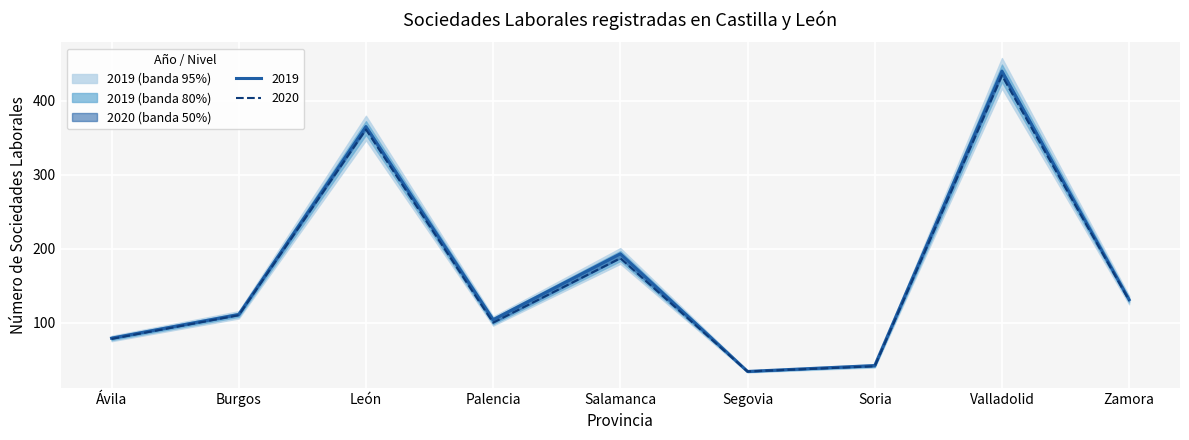

What is the total value across all series at Salamanca?

380